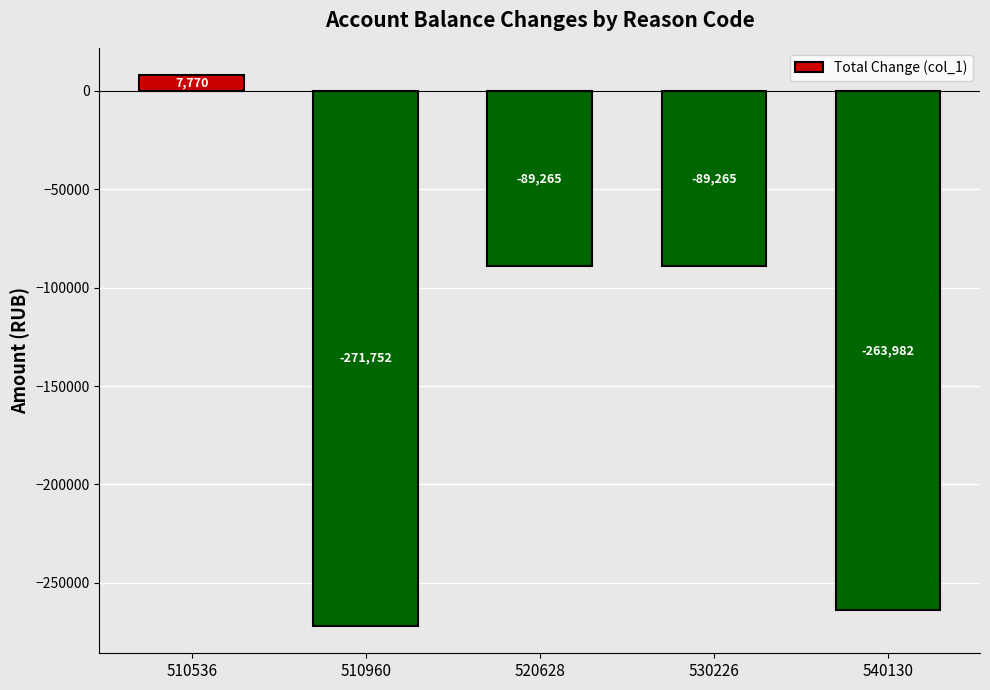

The value at 510960 is -416903.7. True or false?

False